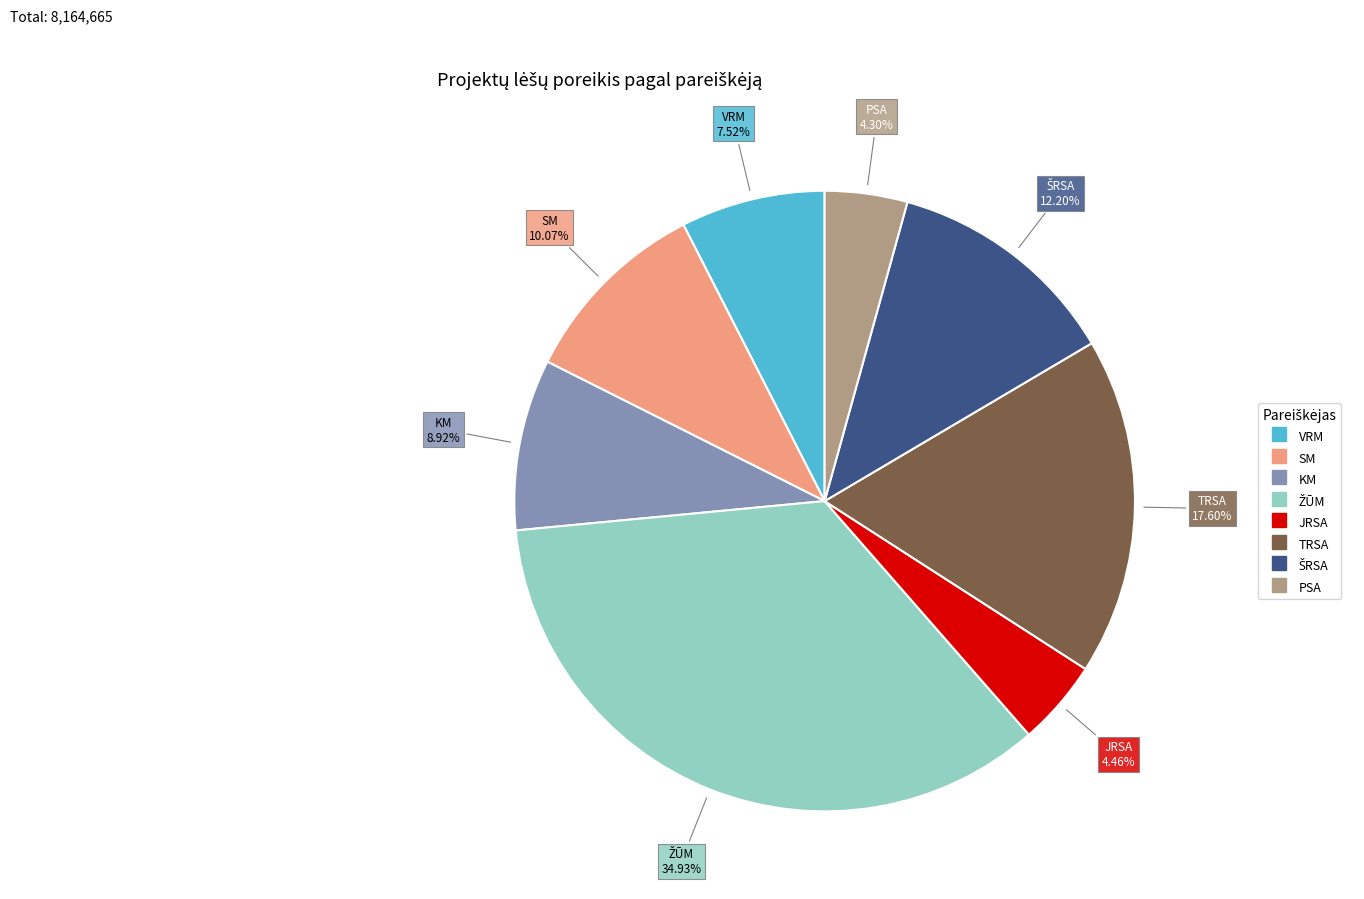

Which has a higher value, SM or JRSA?

SM